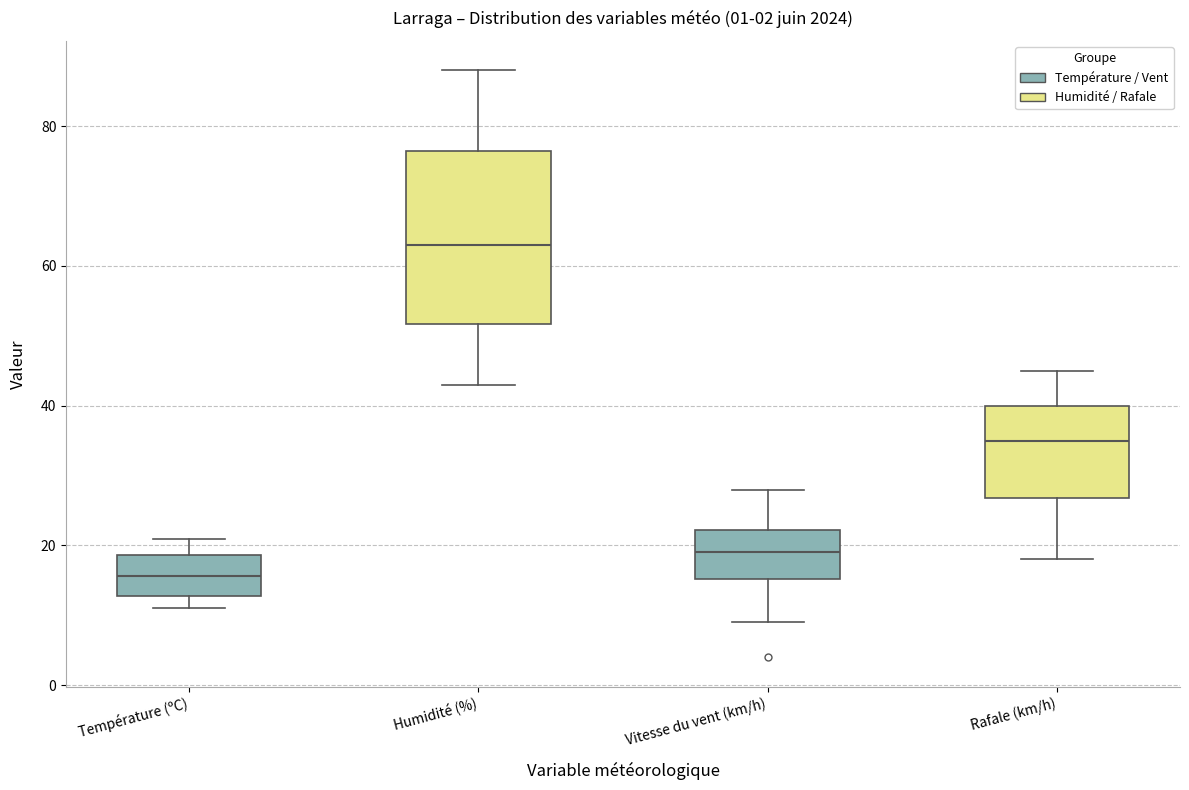

Reading left to right, read every box against the y-axis: the position of its median line, the range the box covers, and the ends of its whiskers. The values are not printed on the chart, so give them approximately, as read against the axis.

Température (ºC): median 16, box 12 to 18, whiskers 12 (just below the box's lower edge) to 20
Humidité (%): median 64, box 52 to 76, whiskers 44 to 88
Vitesse du vent (km/h): median 20, box 16 to 22, whiskers 10 to 28
Rafale (km/h): median 36, box 26 to 40, whiskers 18 to 46